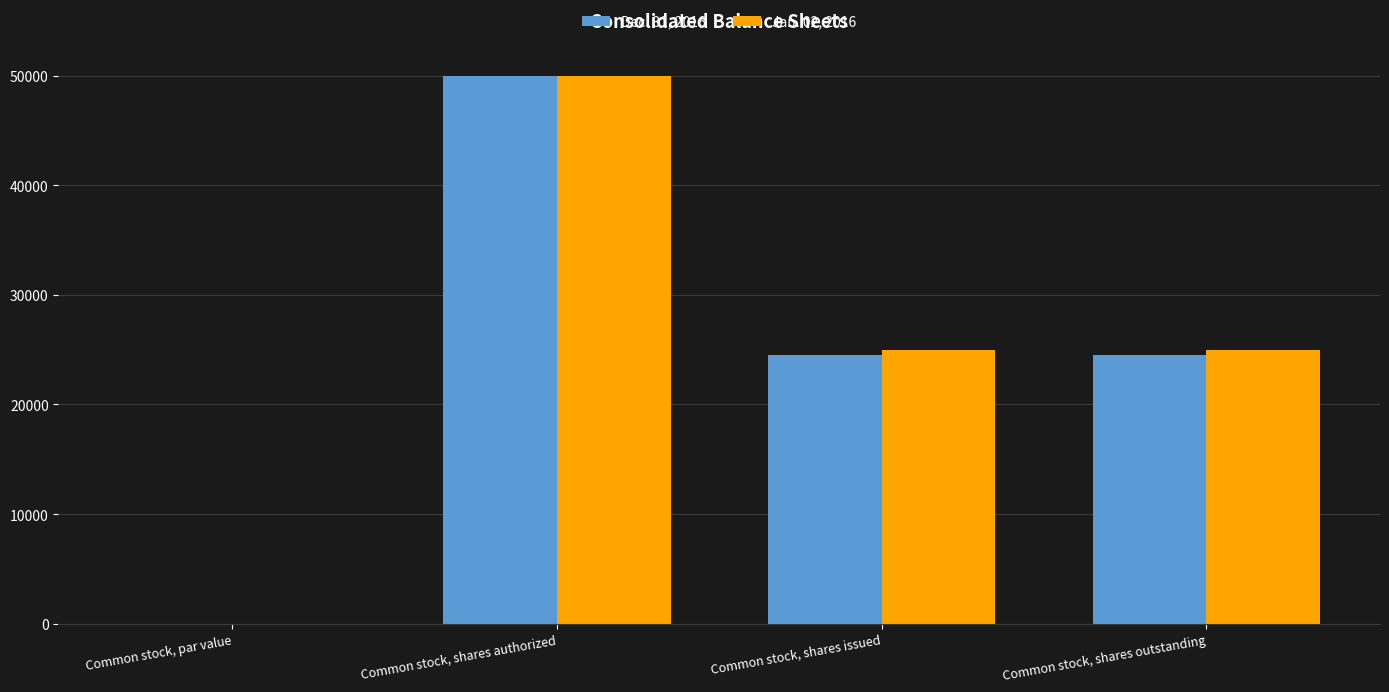

Count the Jan. 02, 2016 values in the range 24976 to 50000.

3